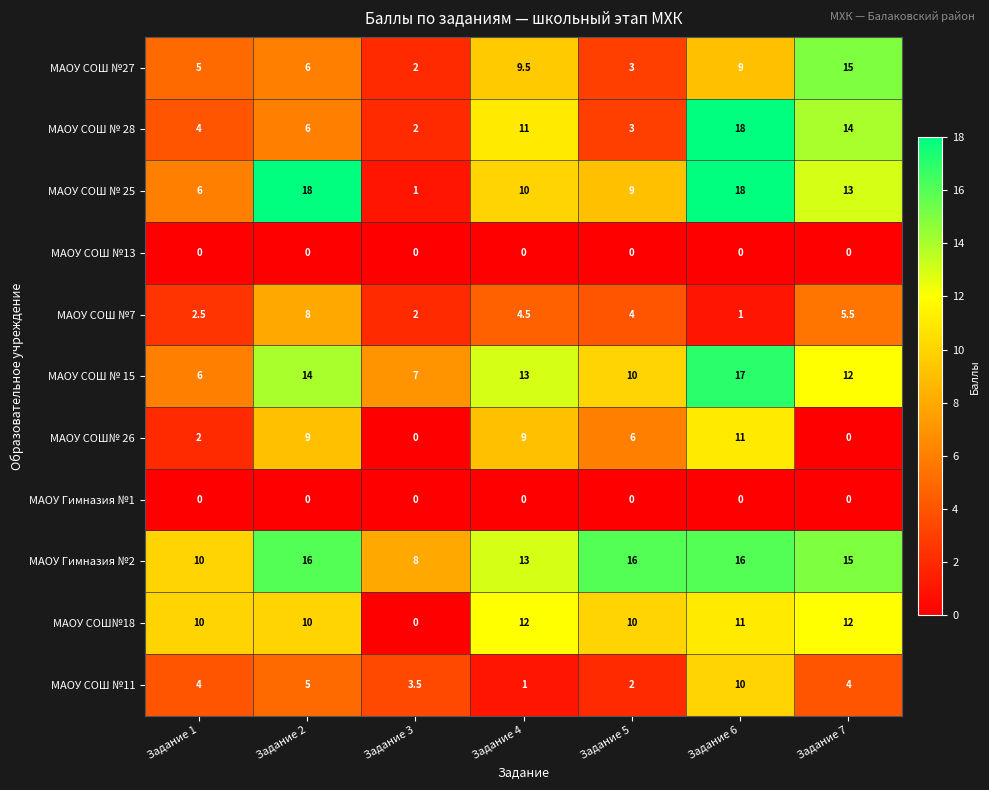

Which series has the widest spread of values?

МАОУ СОШ № 25